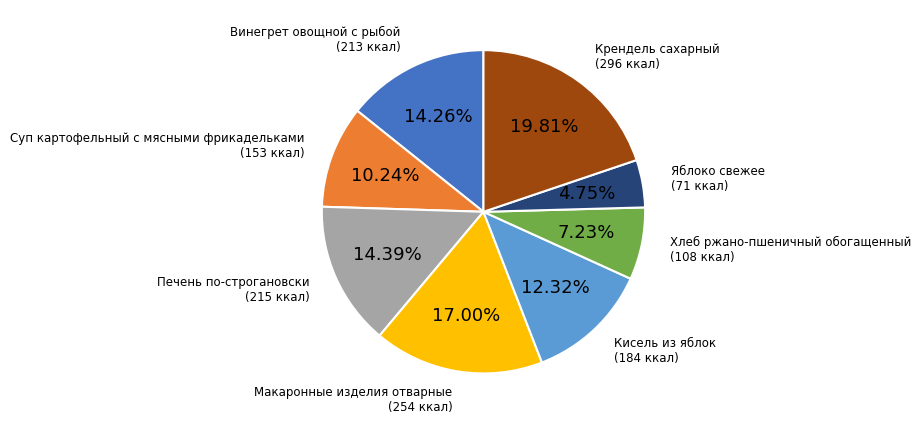

Approximately how many times larger is the value at Макаронные изделия отварные compared to Винегрет овощной с рыбой?

1.2